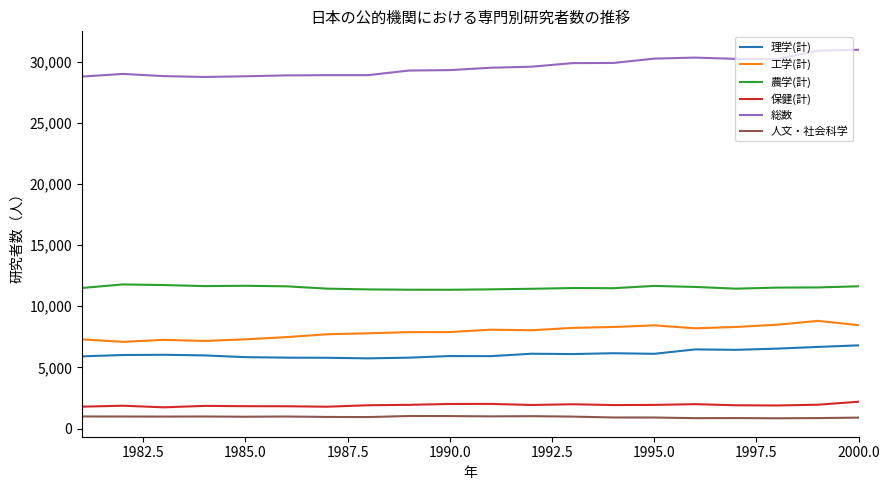

True or false: 工学(計) and 理学(計) intersect in this chart.

False